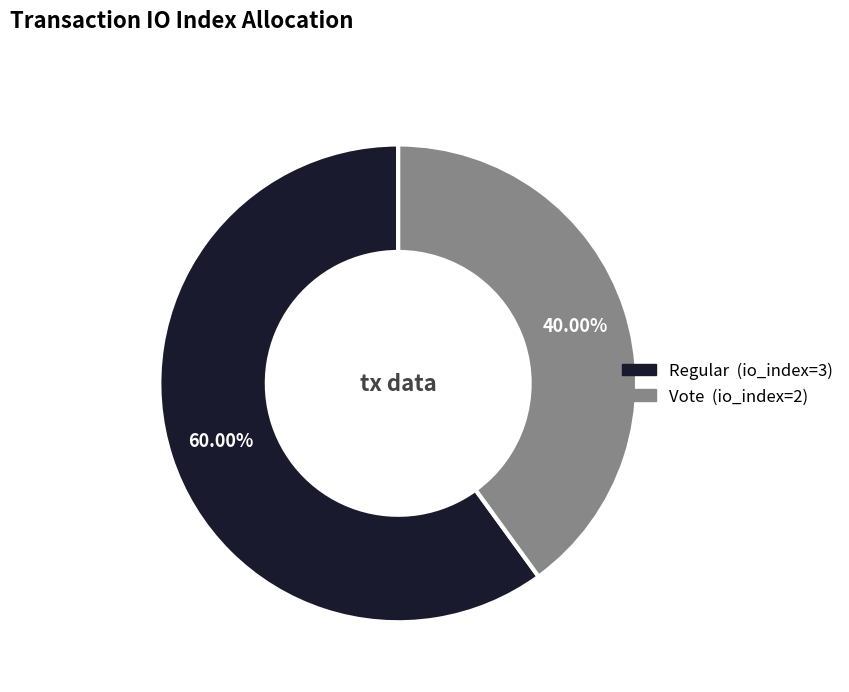

Which slice represents more than half of the pie?

Regular (io_index=3)